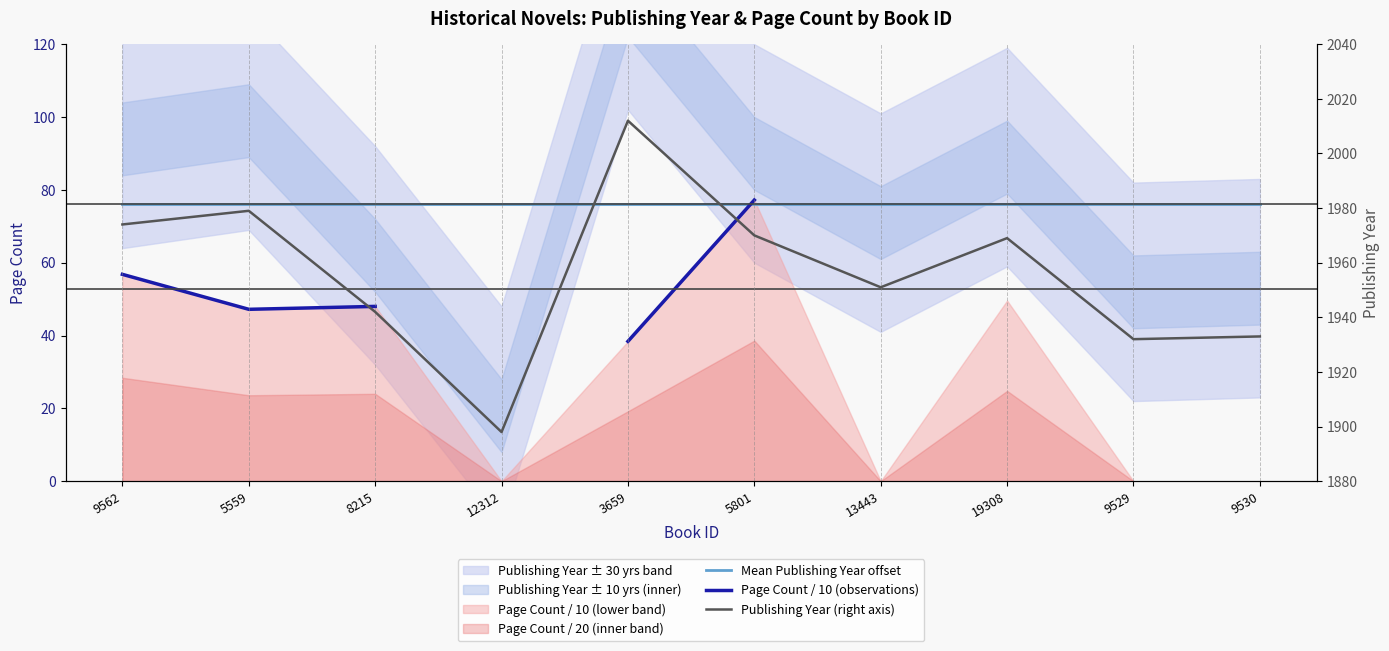

What is the sum of the Mean Publishing Year offset values at 9529 and 12312?

152.0